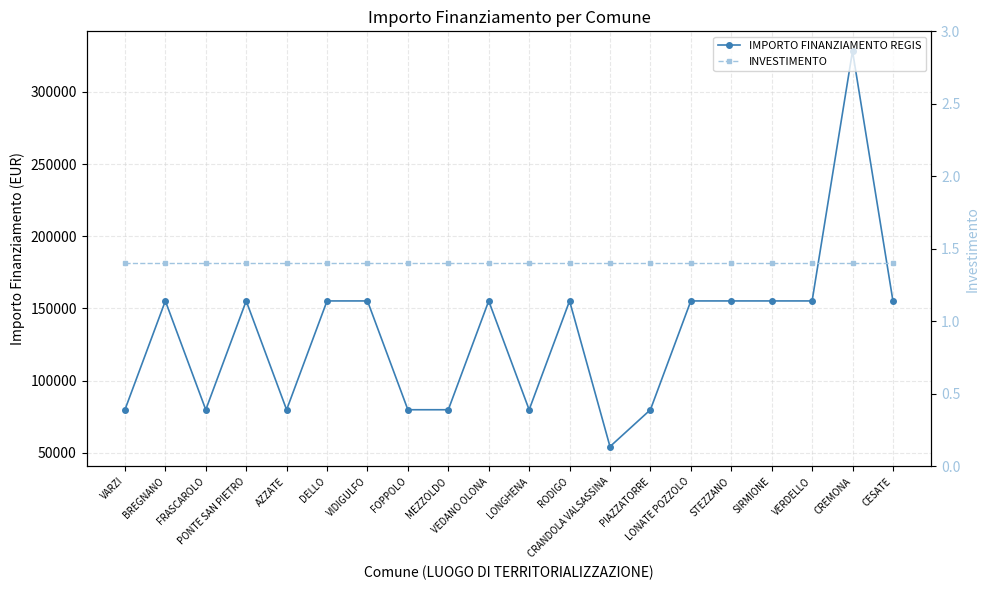

True or false: IMPORTO FINANZIAMENTO REGIS and INVESTIMENTO cross at least once.

False